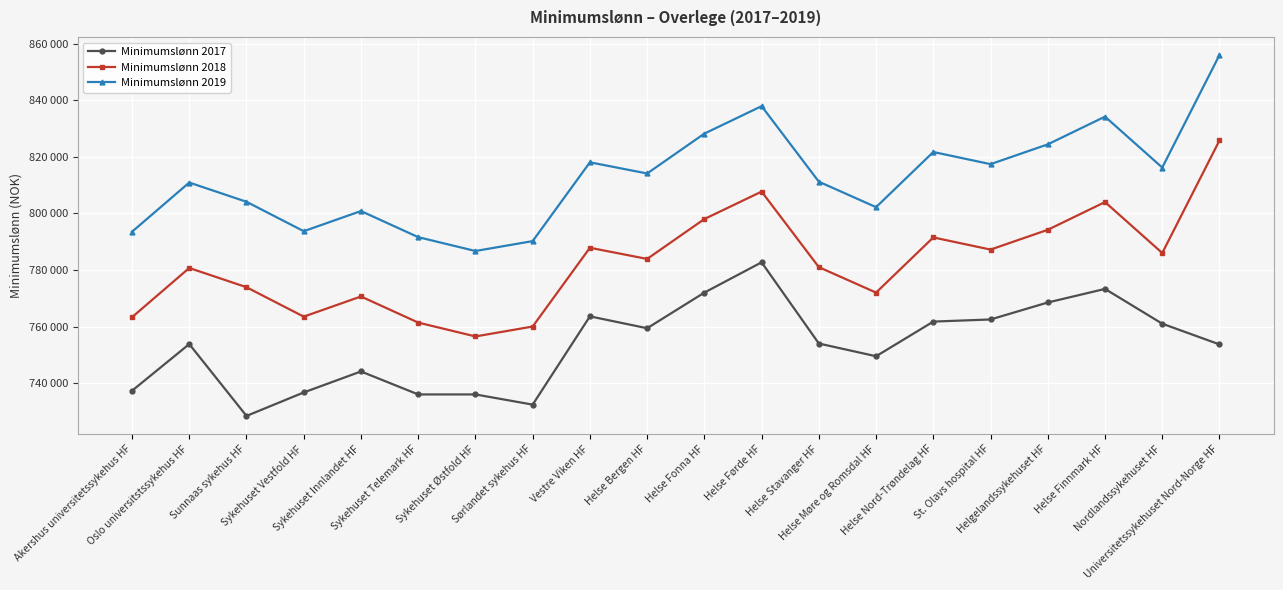

True or false: Minimumslønn 2019 and Minimumslønn 2018 cross at least once.

False